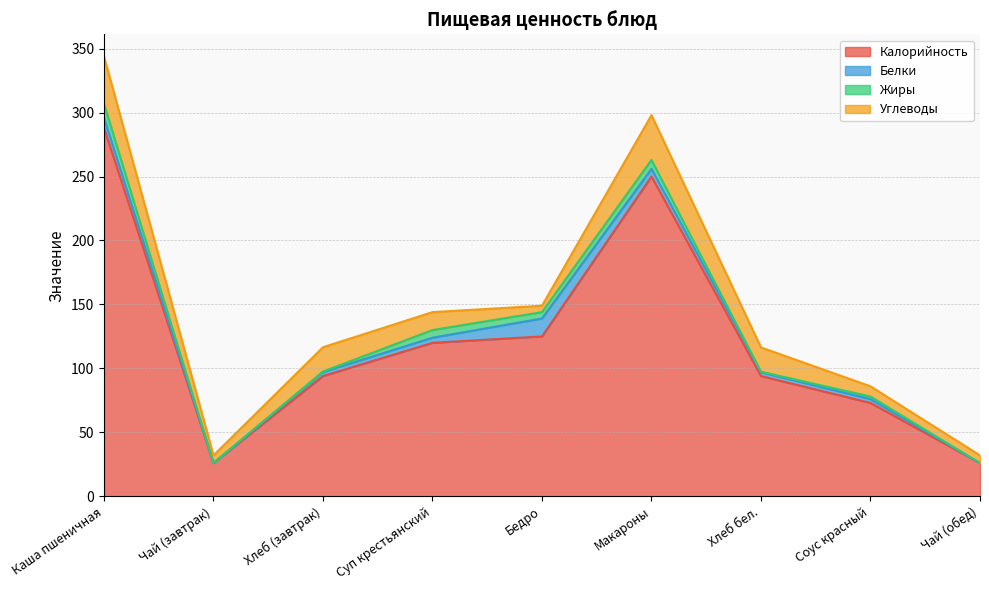

What are all the series names shown in the legend?

Калорийность, Белки, Жиры, Углеводы